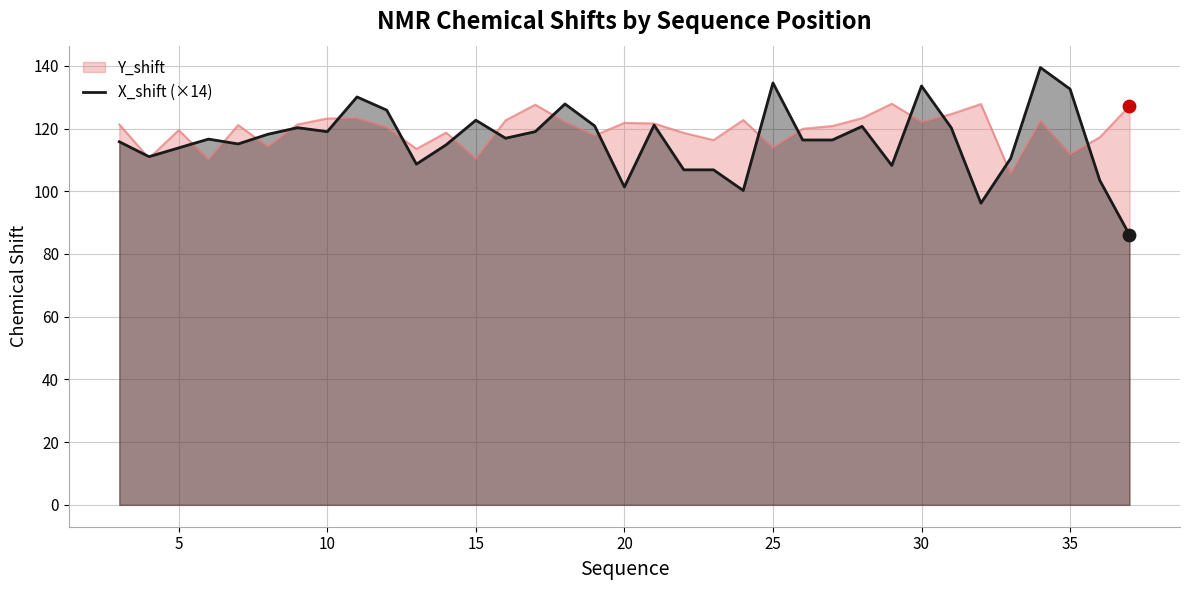

Which series has the widest spread of values?

X_shift (×14)